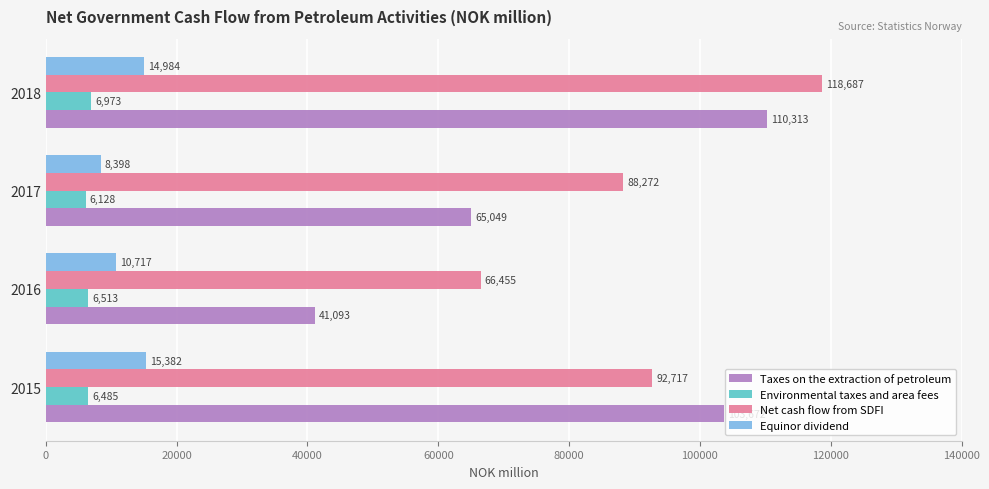

Which category has the lowest value in the Equinor dividend series?

2017